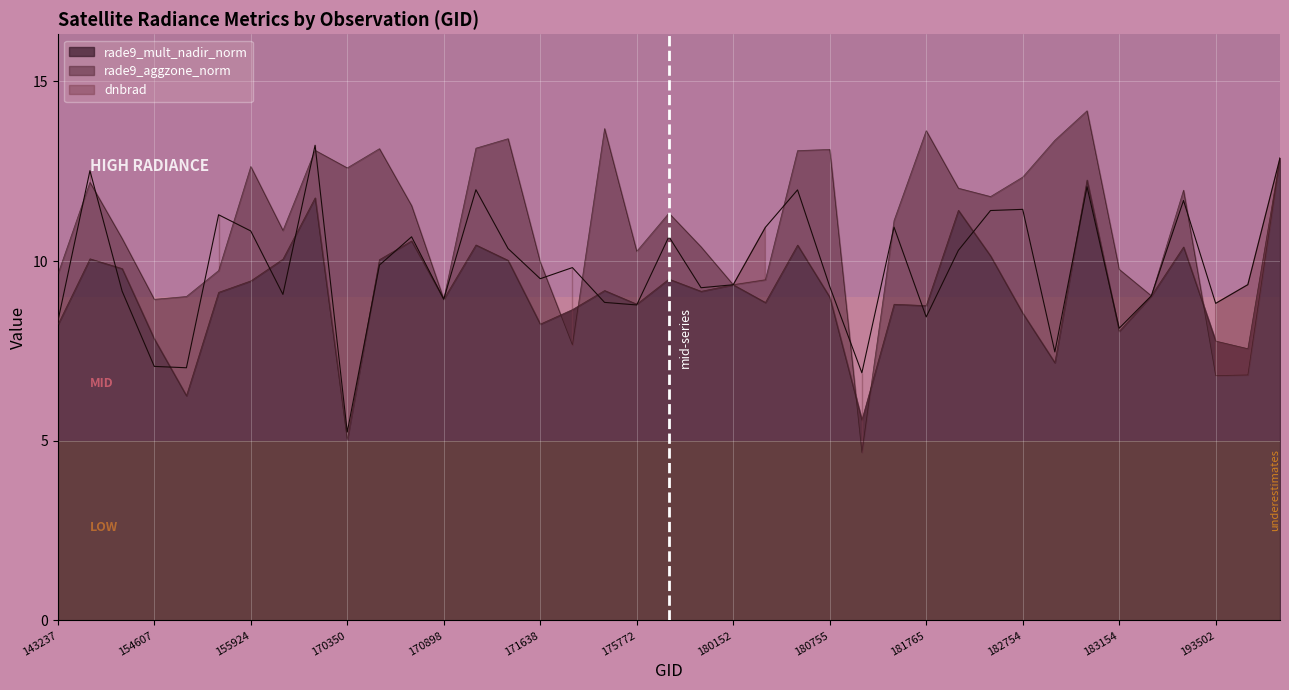

Which category has the highest value across all series?

182958